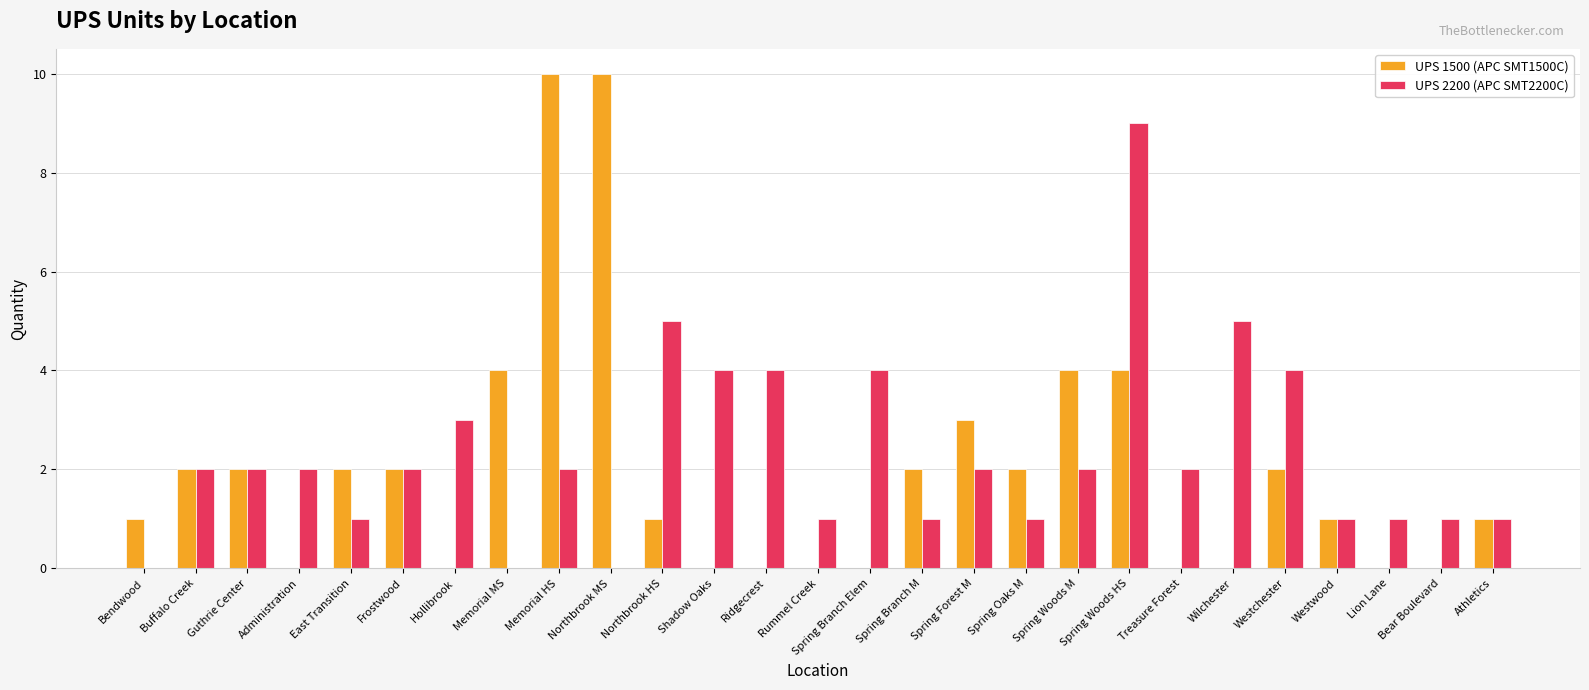

What is the maximum value shown in the chart?

10